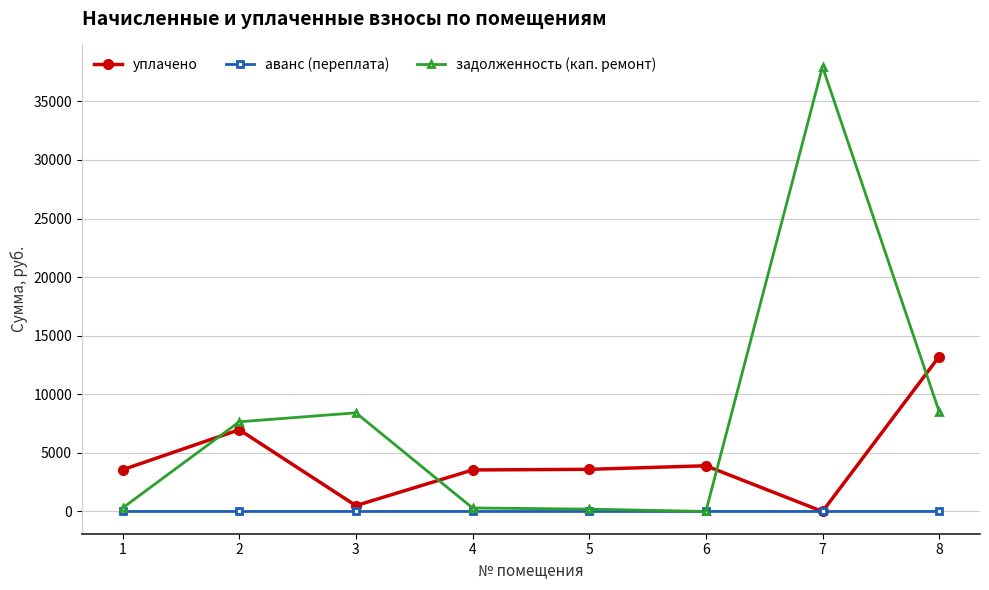

How many intersections are there between задолженность (кап. ремонт) and уплачено?

4